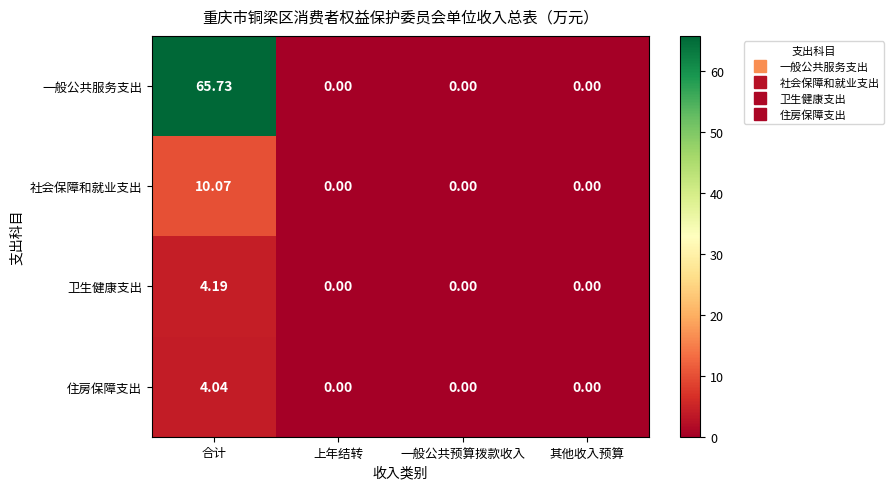

List the series in order of their peak value, highest first.

一般公共服务支出, 社会保障和就业支出, 卫生健康支出, 住房保障支出